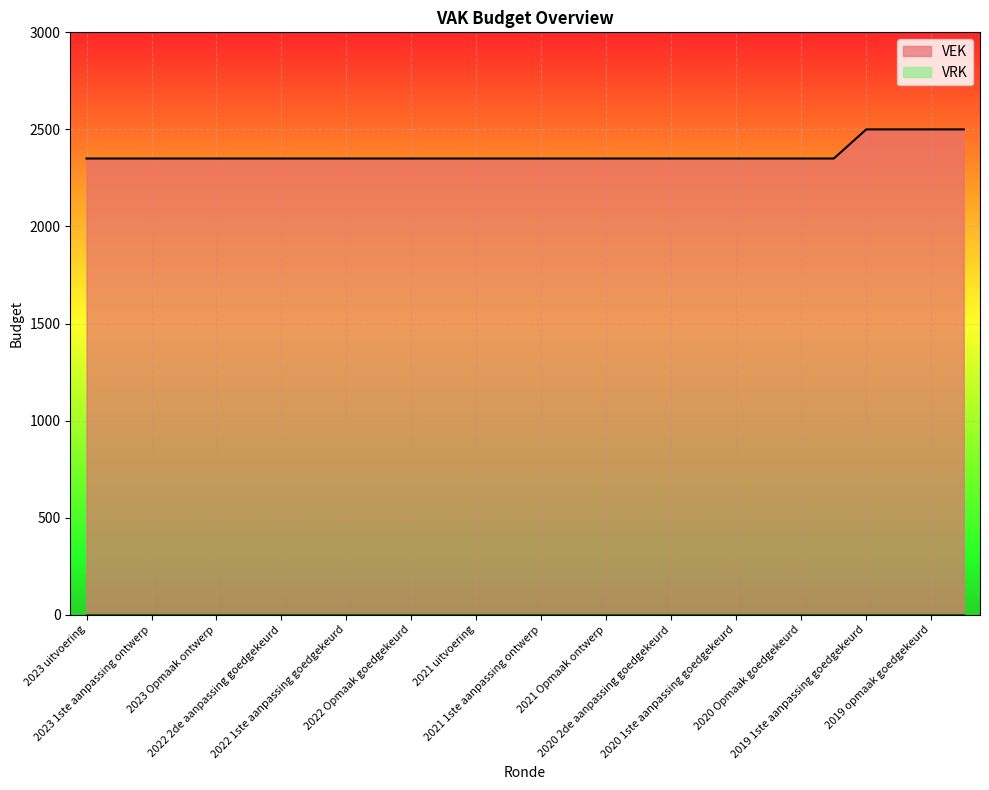

What is the maximum value shown in the chart?

2500